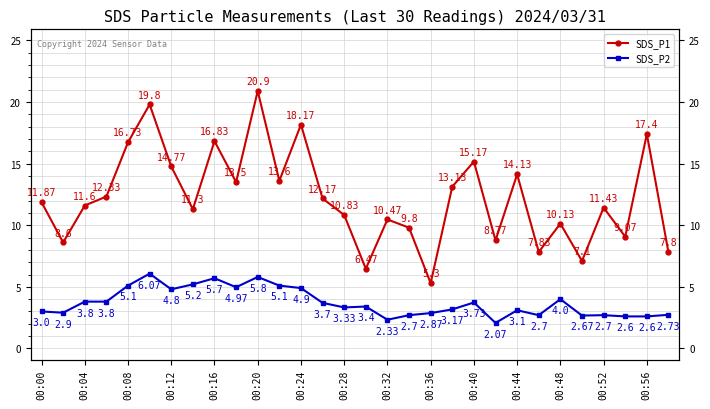

Which series has the widest spread of values?

SDS_P1